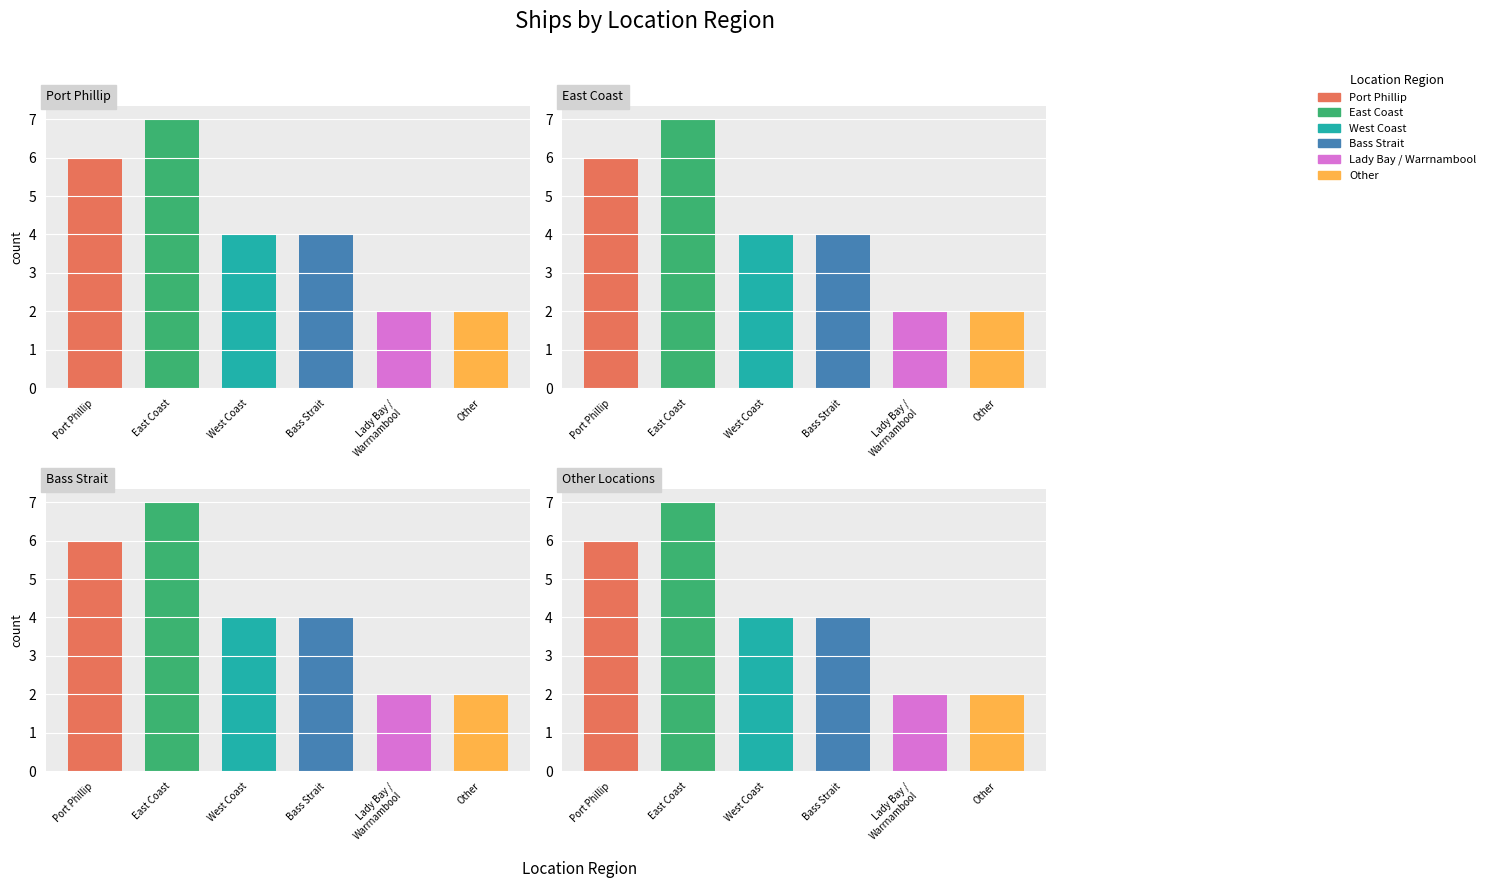

What is the label of the 3rd bar from the right?

Bass Strait